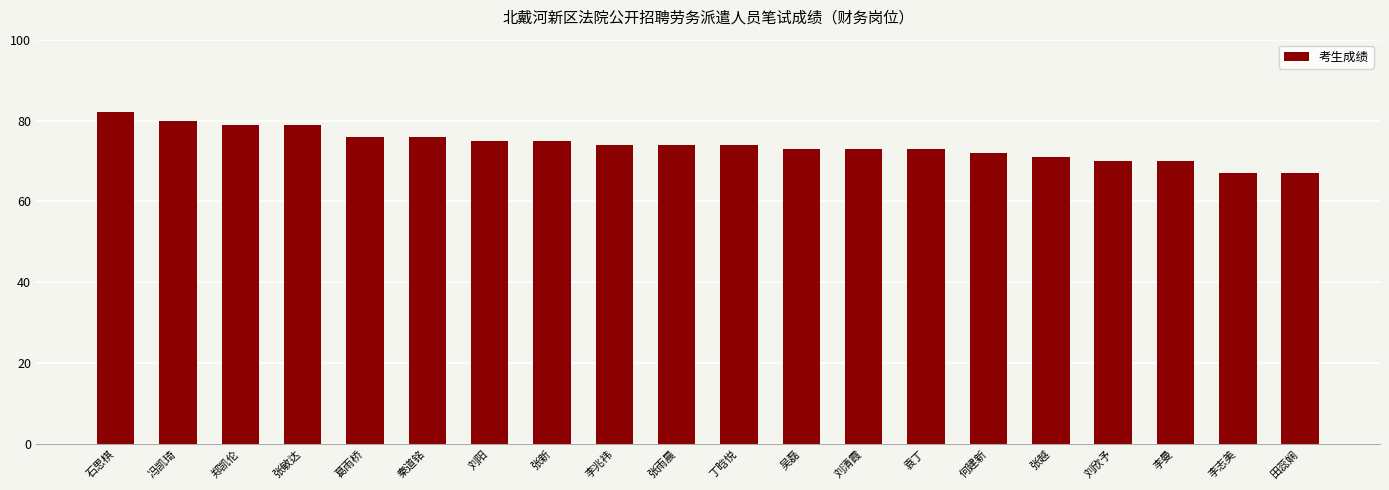

Which category has the highest value across all series?

石思棋